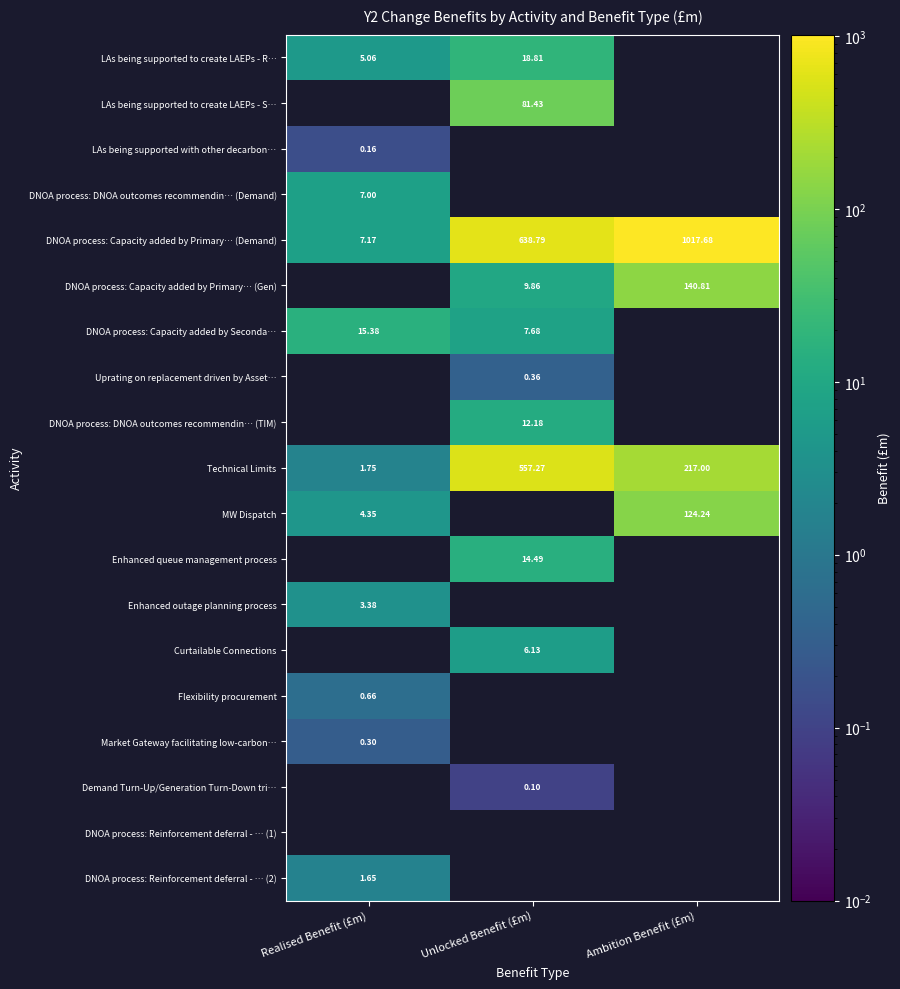

What is the difference between the highest and lowest values at Realised Benefit (£m)?

15.2